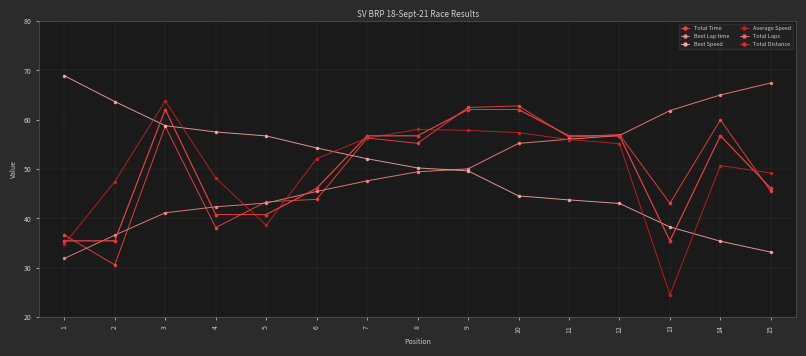

Reading right to left, extract all data points from this chart.

Total Time: 15=45.5	14=60.0	13=43.1	12=57.0	11=56.5	10=62.8	9=62.5	8=55.2	7=56.3	6=43.9	5=43.4	4=38.1	3=58.7	2=30.6	1=36.6
Best Lap time: 15=67.5	14=65.0	13=61.9	12=56.8	11=56.1	10=55.2	9=50.0	8=49.4	7=47.6	6=45.5	5=43.1	4=42.3	3=41.1	2=36.6	1=31.9
Best Speed: 15=33.2	14=35.4	13=38.3	12=43.0	11=43.7	10=44.6	9=49.6	8=50.2	7=52.1	6=54.3	5=56.7	4=57.5	3=58.8	2=63.7	1=68.9
Average Speed: 15=49.2	14=50.7	13=24.5	12=55.2	11=56.0	10=57.4	9=57.8	8=58.0	7=56.3	6=52.1	5=38.6	4=48.2	3=63.8	2=47.5	1=34.8
Total Laps: 15=46.1	14=56.7	13=35.4	12=56.7	11=56.7	10=62.1	9=62.1	8=56.7	7=56.7	6=46.1	5=40.8	4=40.8	3=62.1	2=35.4	1=35.4
Total Distance: 15=46.1	14=56.7	13=35.4	12=56.7	11=56.7	10=62.1	9=62.1	8=56.7	7=56.7	6=46.1	5=40.8	4=40.8	3=62.1	2=35.4	1=35.4